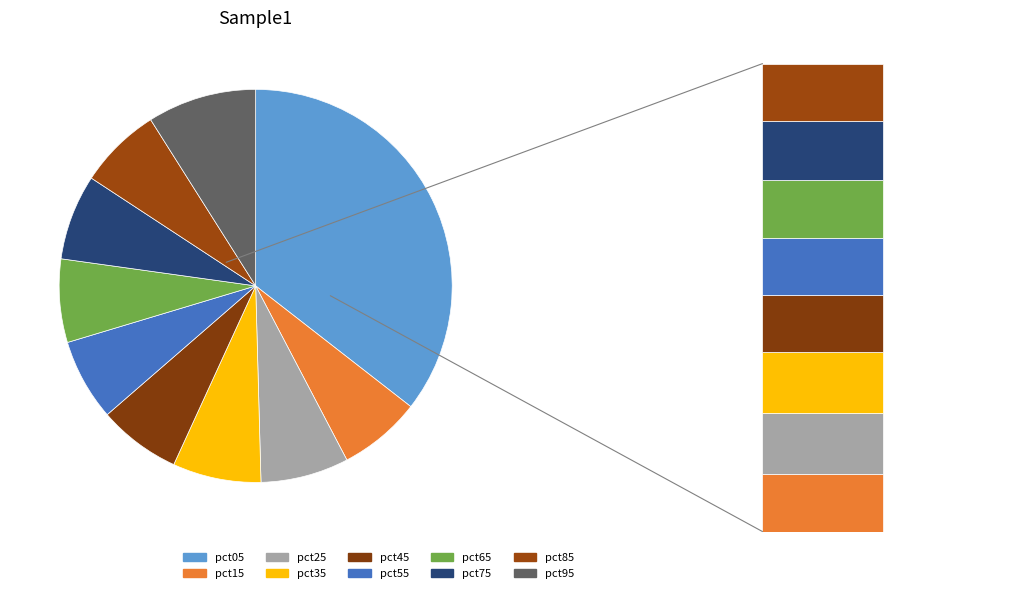

Which slice is the smallest?

pct55